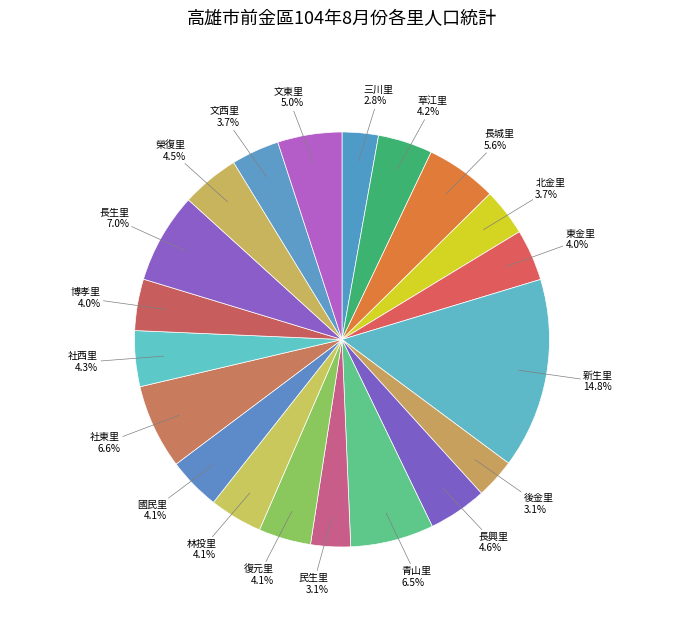

Approximately how many times larger is the value at 東金里 compared to 文西里?

1.1